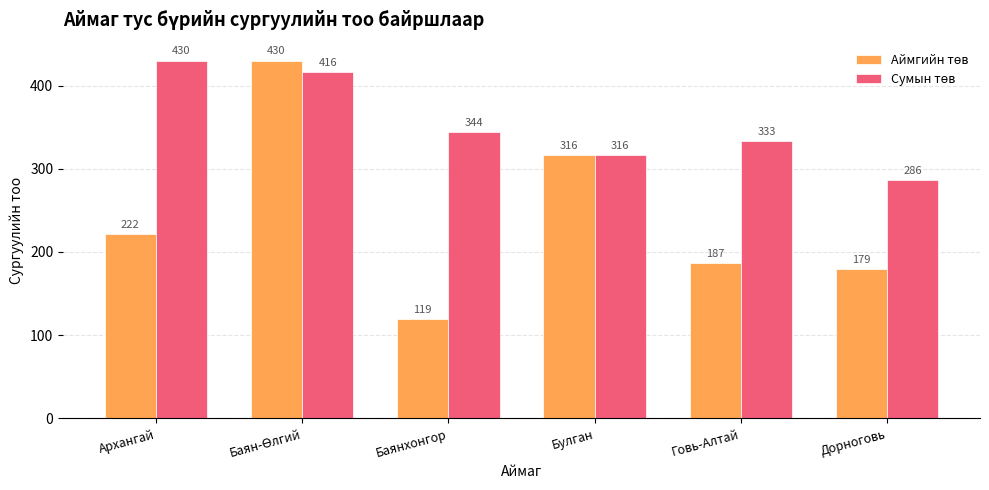

At how many categories does at least one series exceed 206?

6